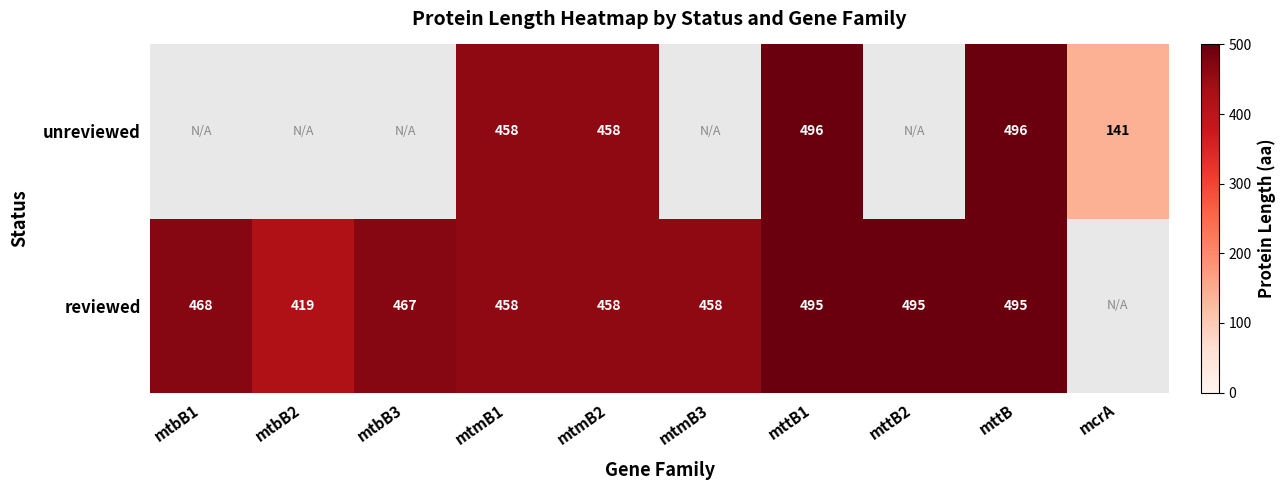

At mttB, list the series in order from largest to smallest.

unreviewed, reviewed